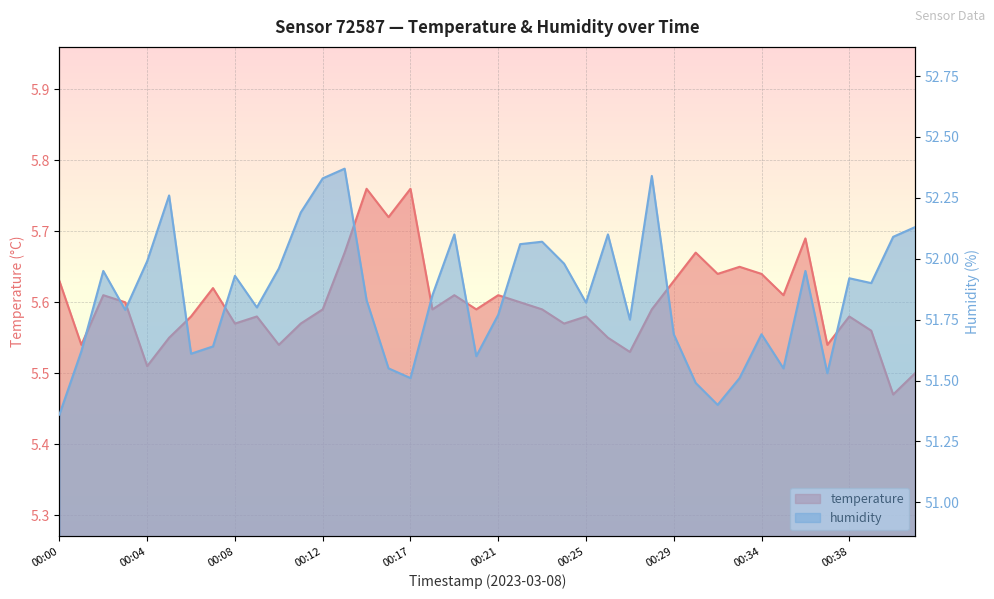

List the series in order of their overall mean, highest first.

humidity, temperature